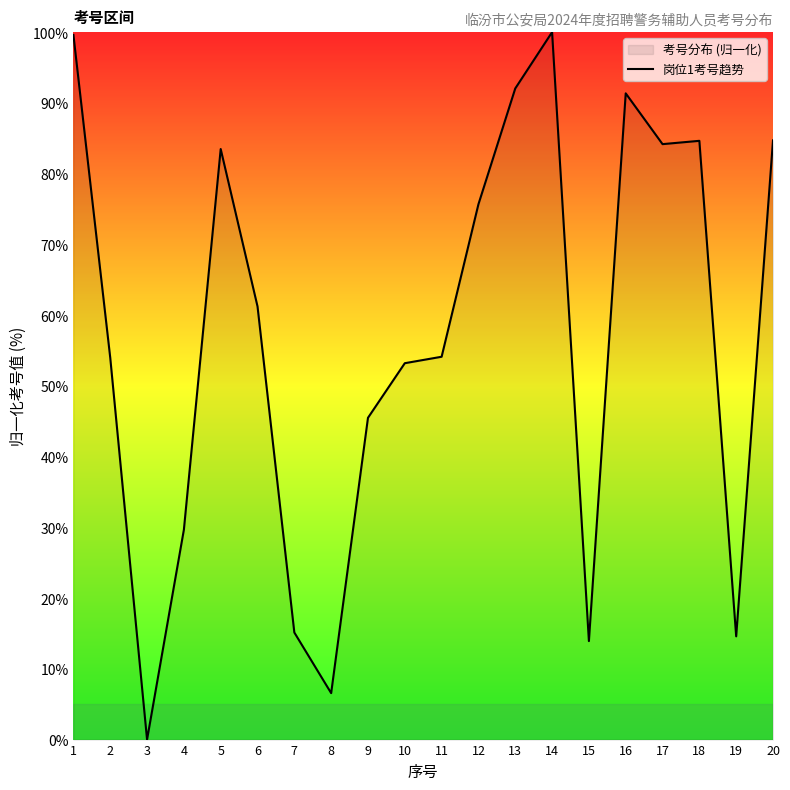

Reading left to right, what are all the values shown in this chart?

1=99.6	2=54.0	3=0.0	4=29.7	5=83.5	6=61.2	7=15.1	8=6.6	9=45.5	10=53.2	11=54.1	12=75.7	13=92.0	14=100.0	15=13.9	16=91.4	17=84.2	18=84.6	19=14.6	20=84.7